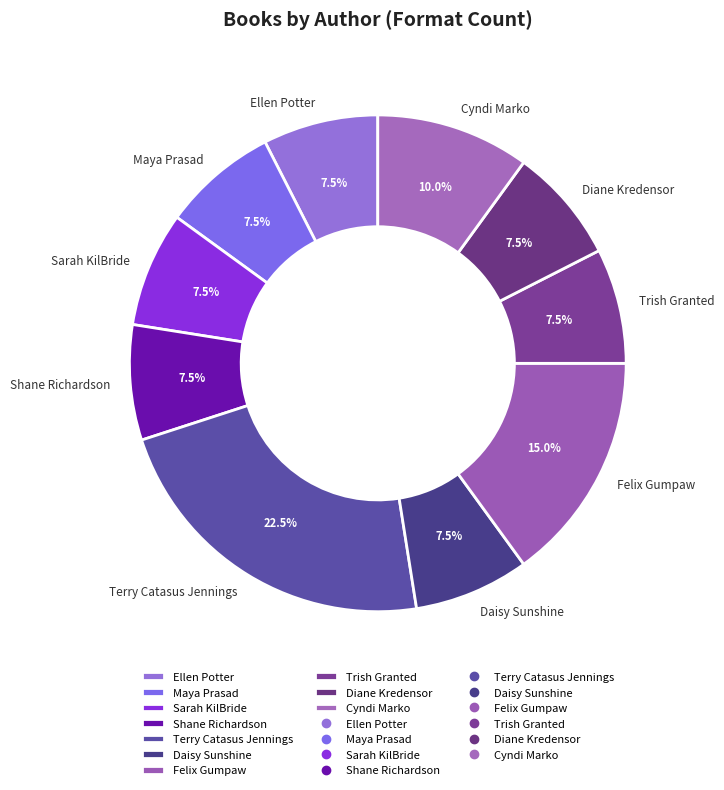

Combined, do Terry Catasus Jennings and Ellen Potter account for over 50%?

No